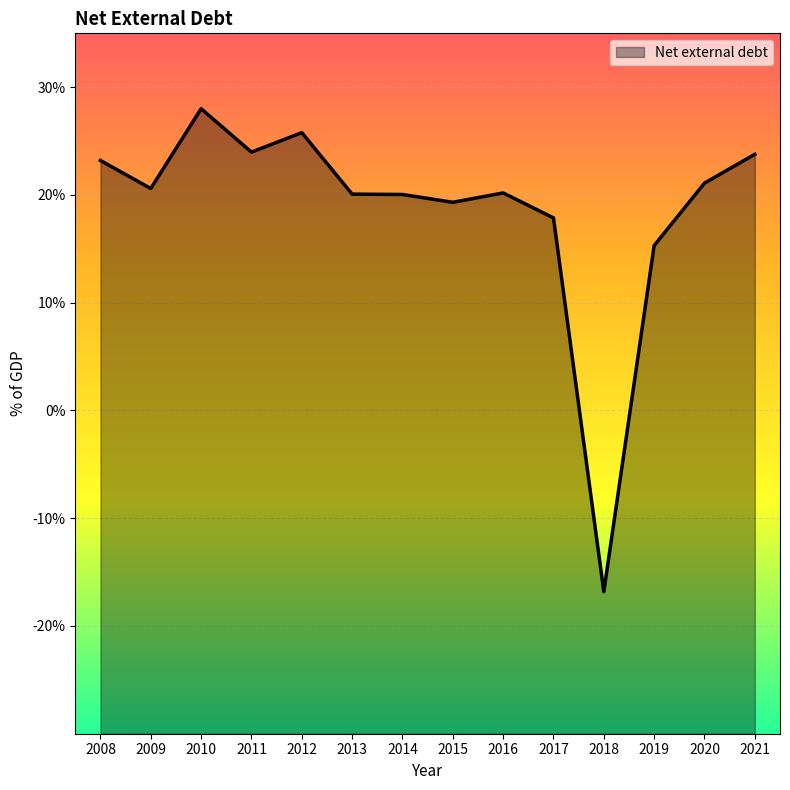

True or false: the data shows -5.9 at 2018.

False